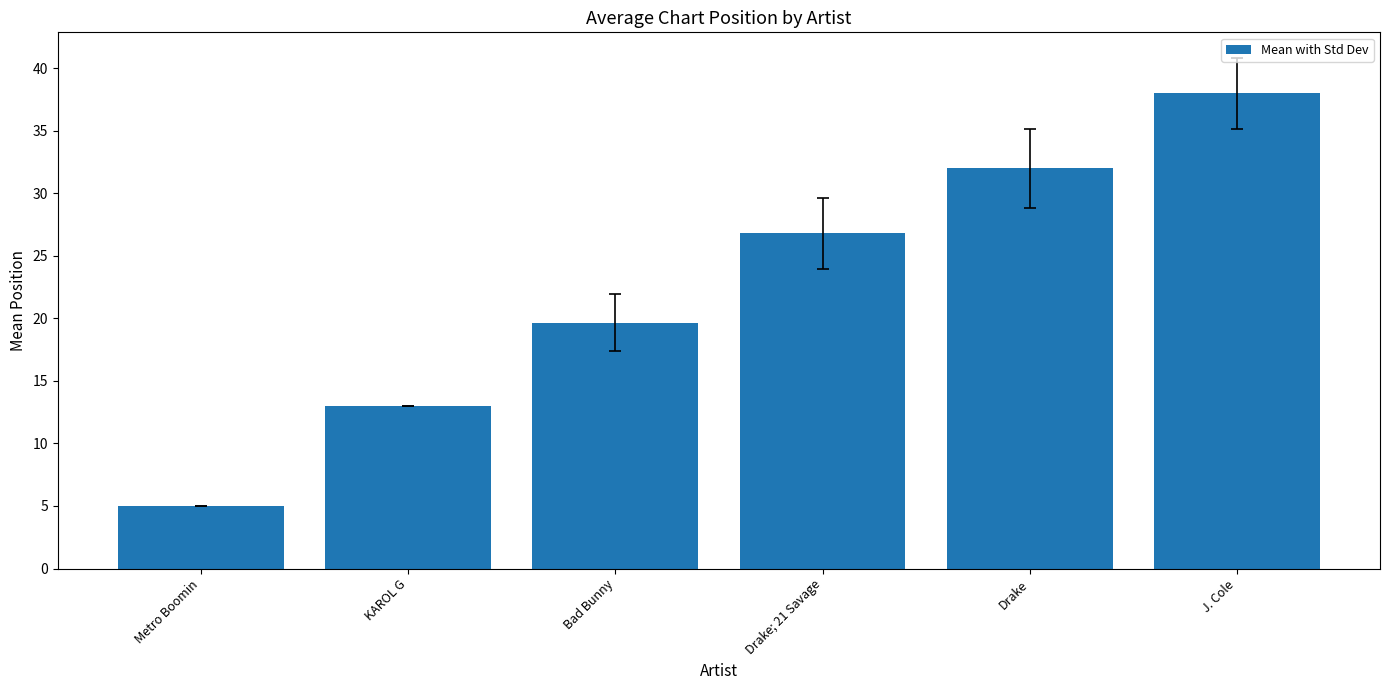

At which label does the data first exceed 26?

Drake; 21 Savage